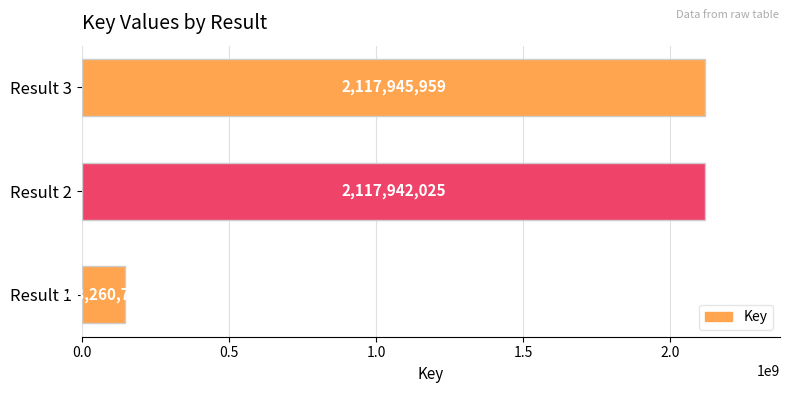

Is it true that the value at Result 3 is 3760785118?

False